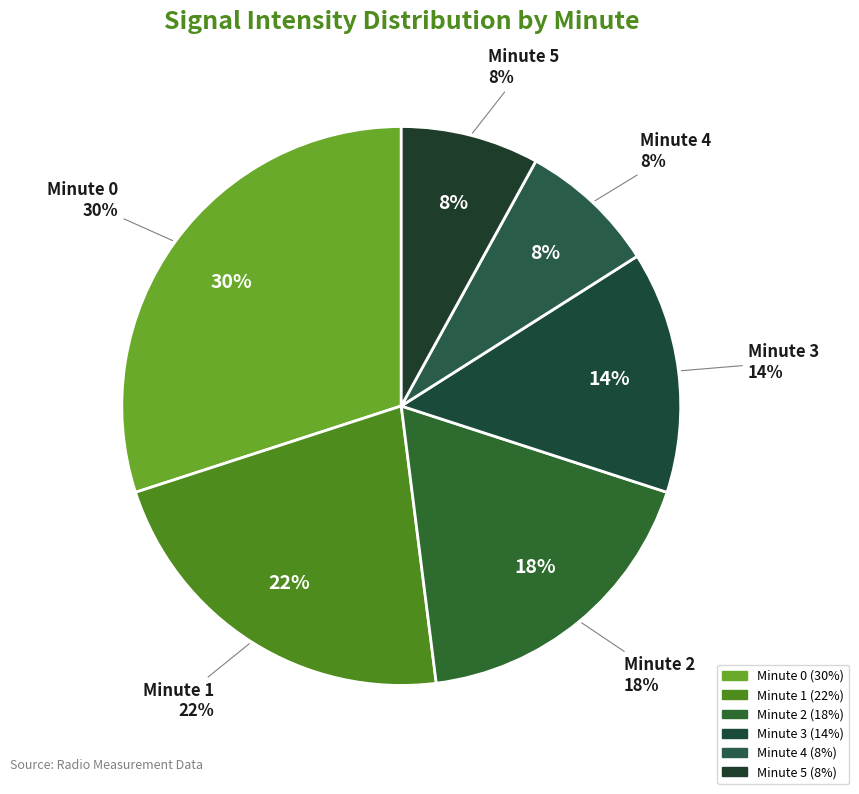

The Minute 4 slice represents 1% of the pie. True or false?

False